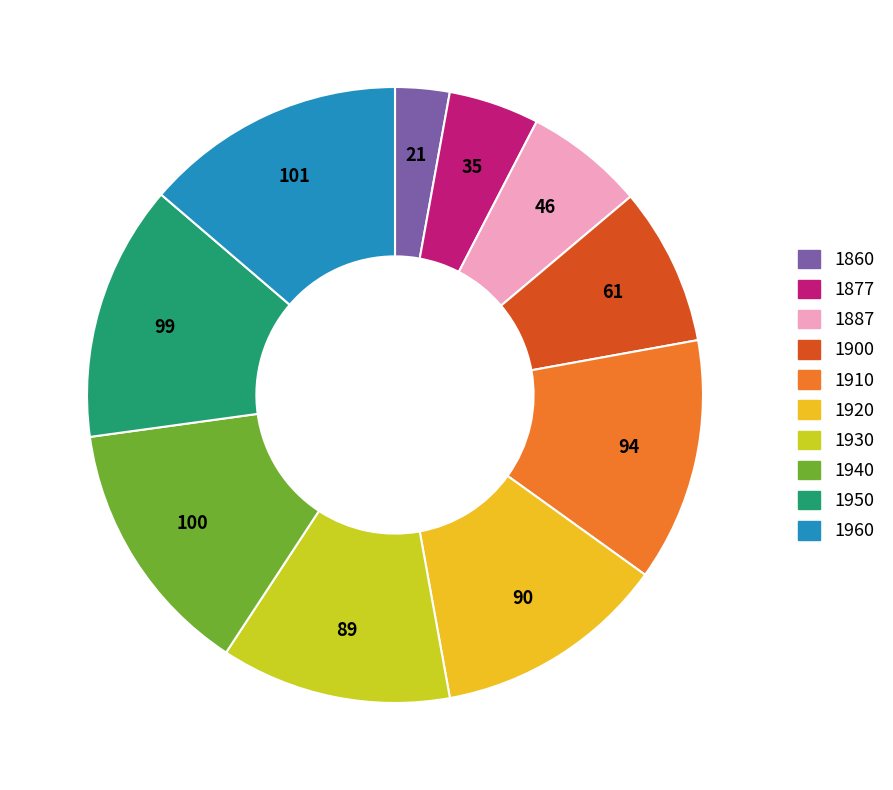

Do 1910 and 1920 together represent more than half of the pie?

No